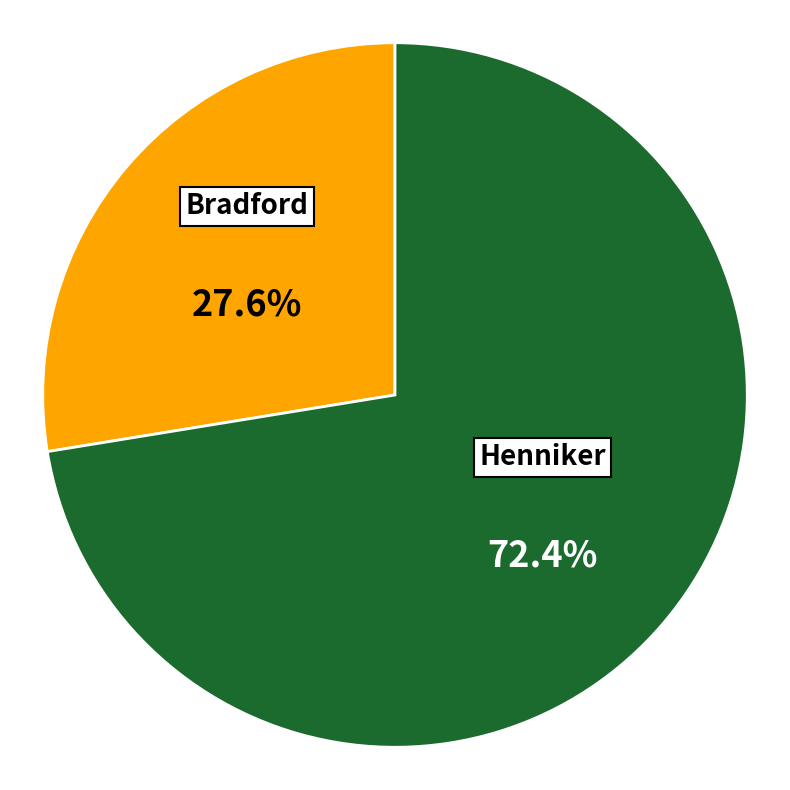

True or false: Henniker accounts for 72% of the total.

True